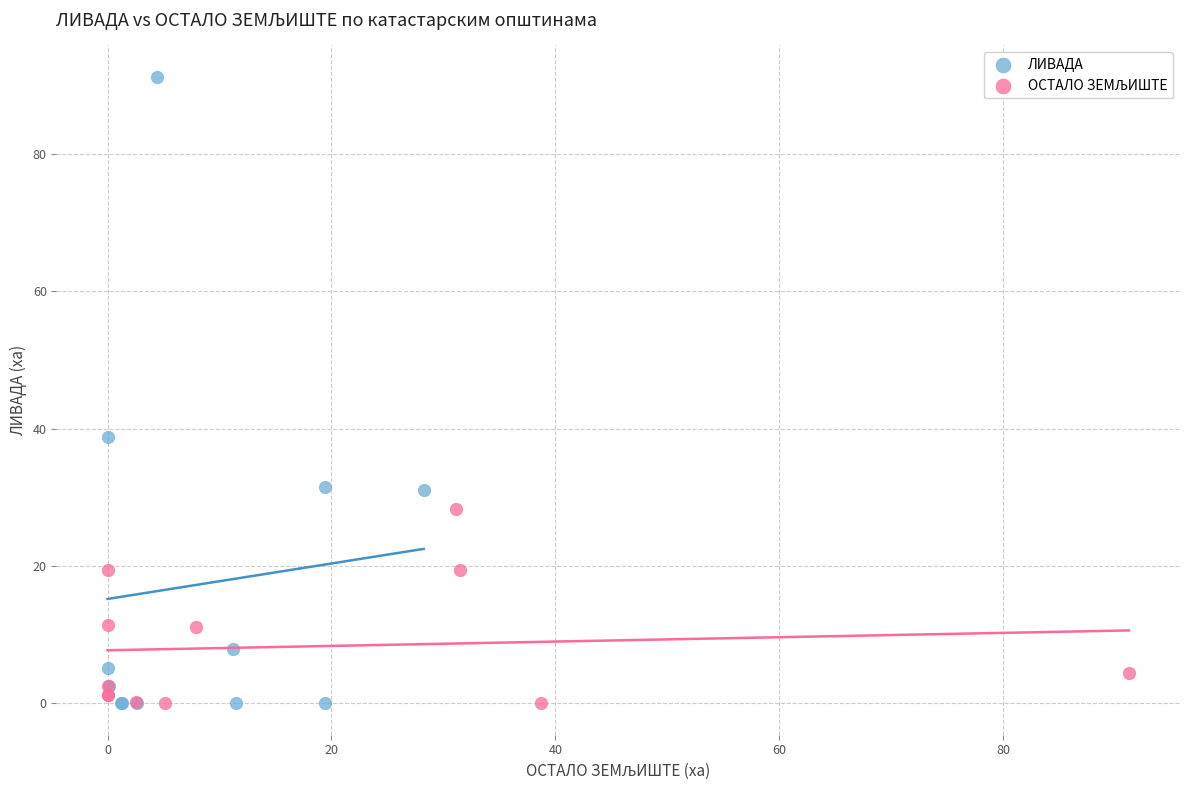

Which series has the largest Y range (max minus min)?

ЛИВАДА